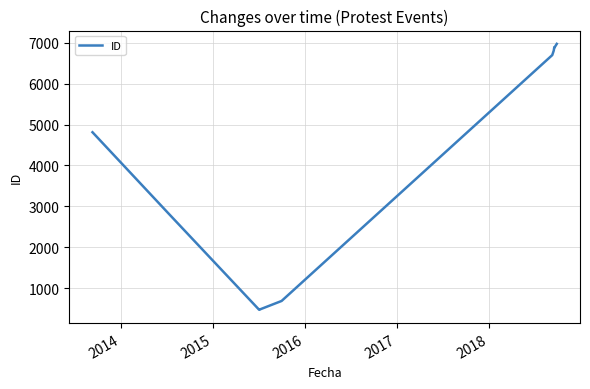

True or false: the data shows 470 at 2015.

True